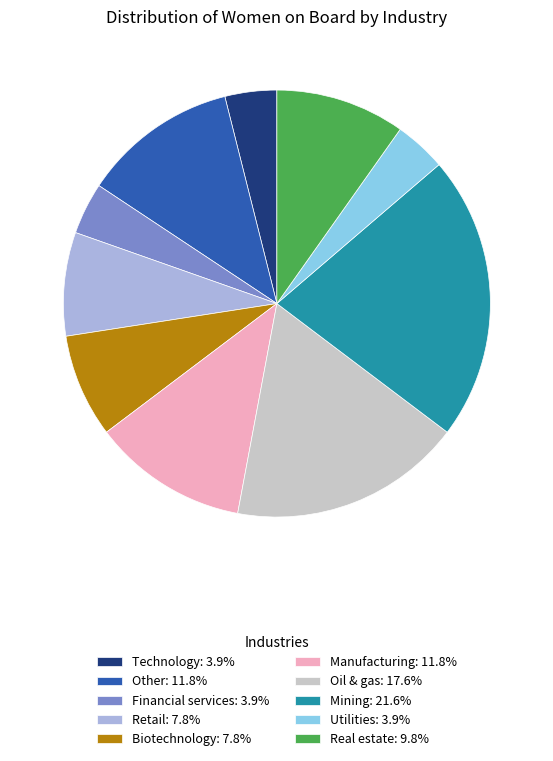

Does any single category account for the majority?

No